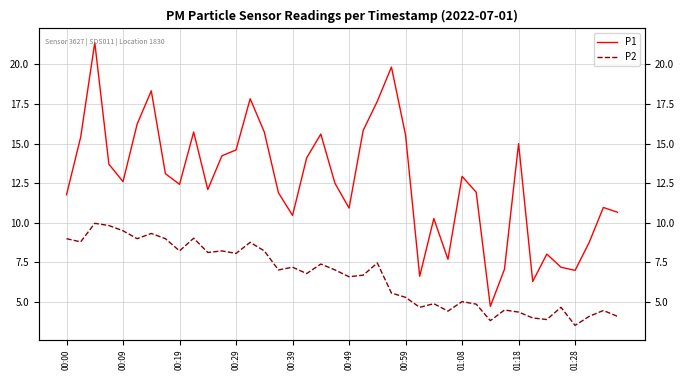

True or false: P2 and P1 intersect in this chart.

False